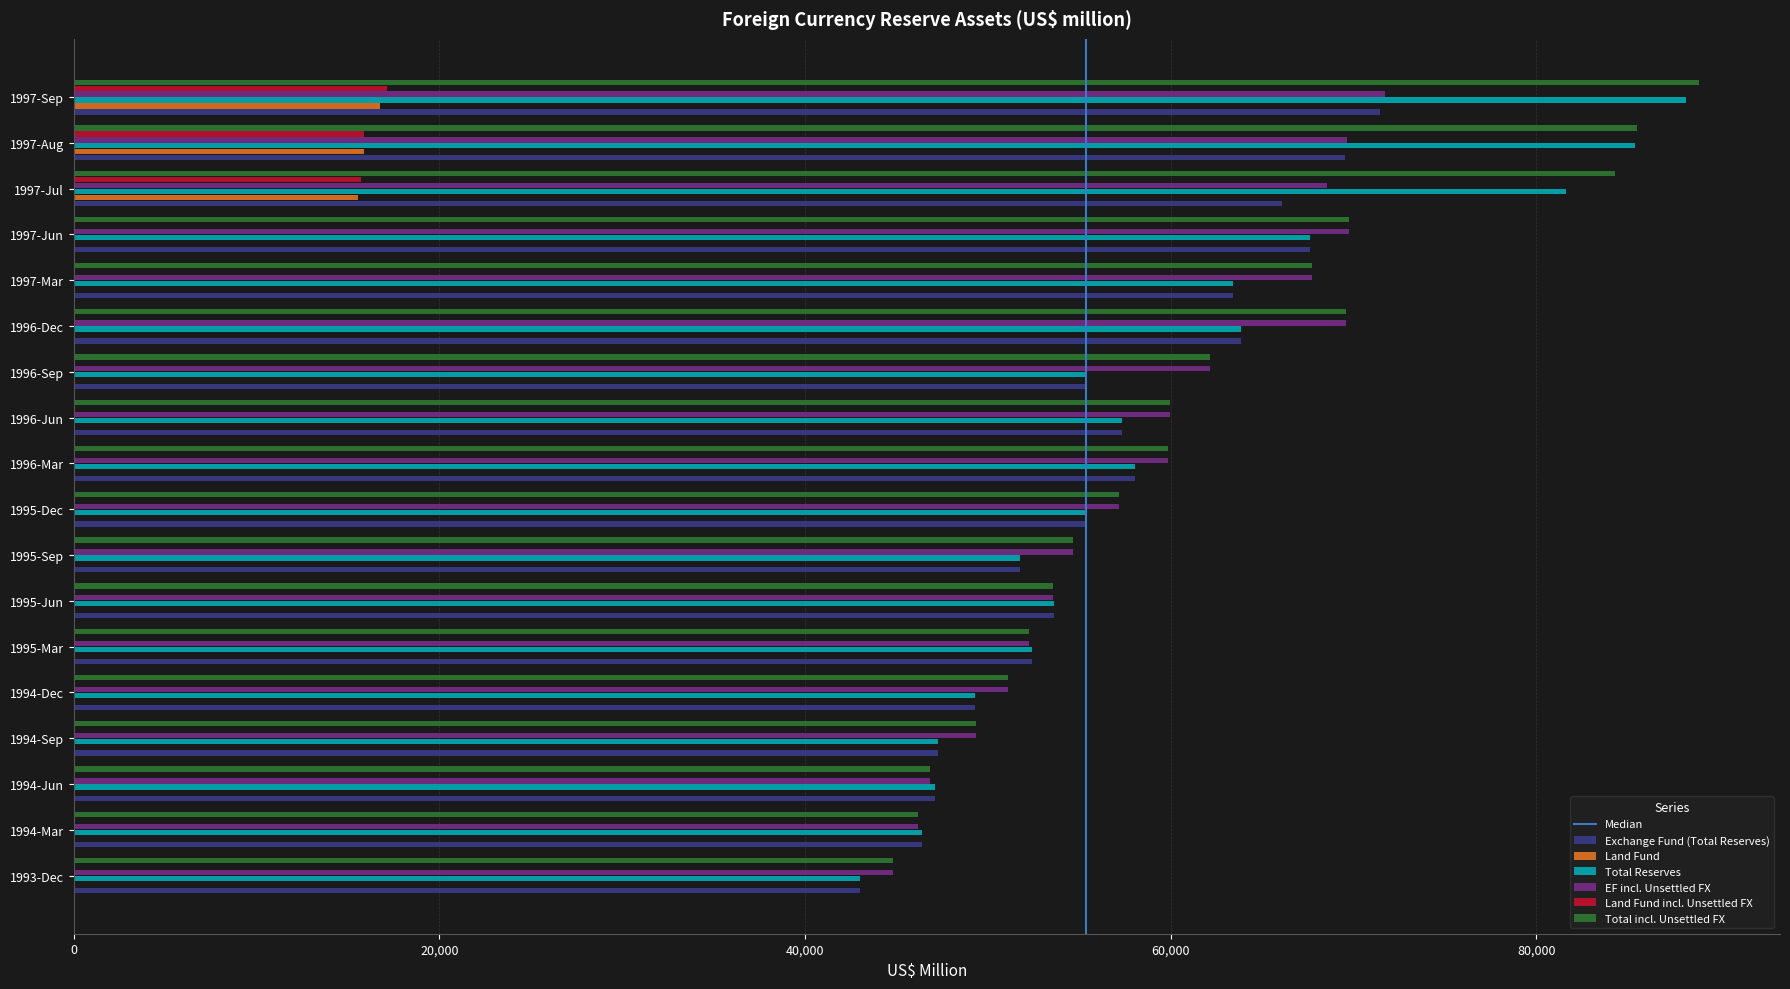

How many categories are shown in the chart?

18